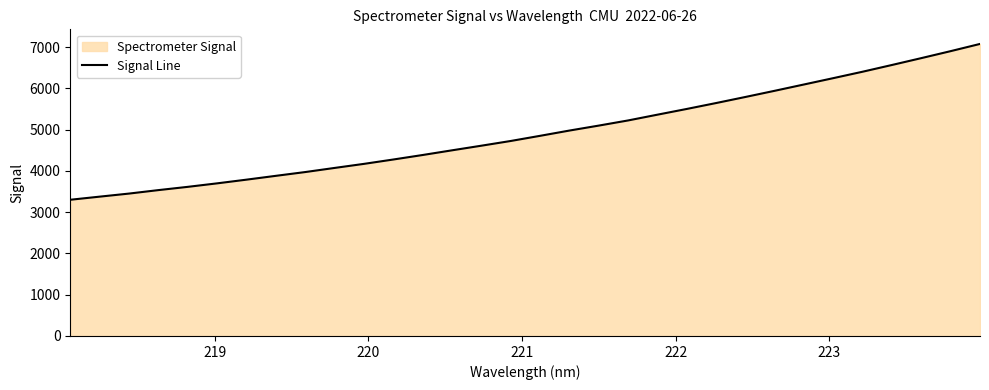

What is the difference between the maximum and minimum values?

3777.2